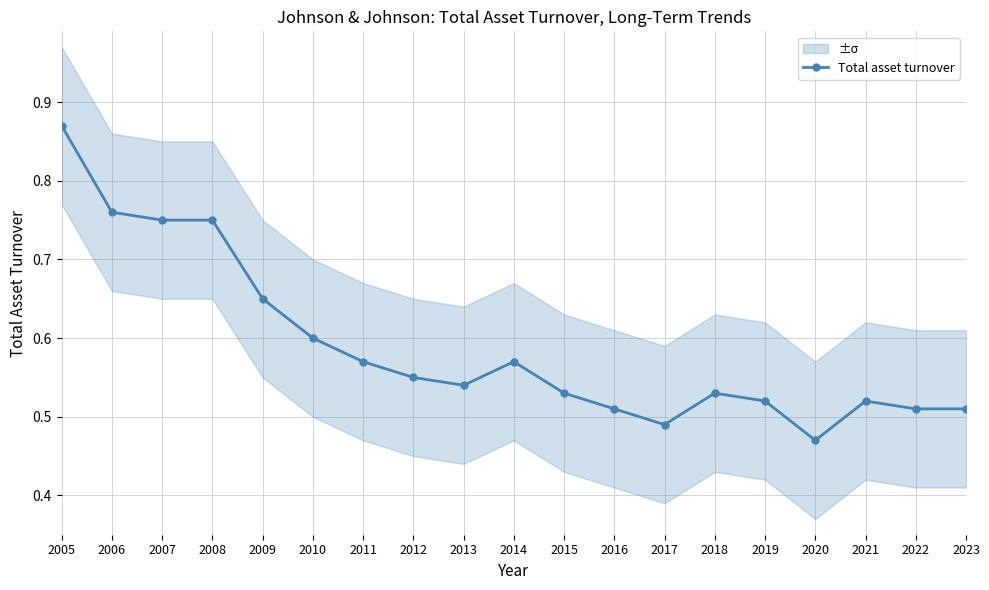

True or false: the data has more than 0 interior local peaks.

True